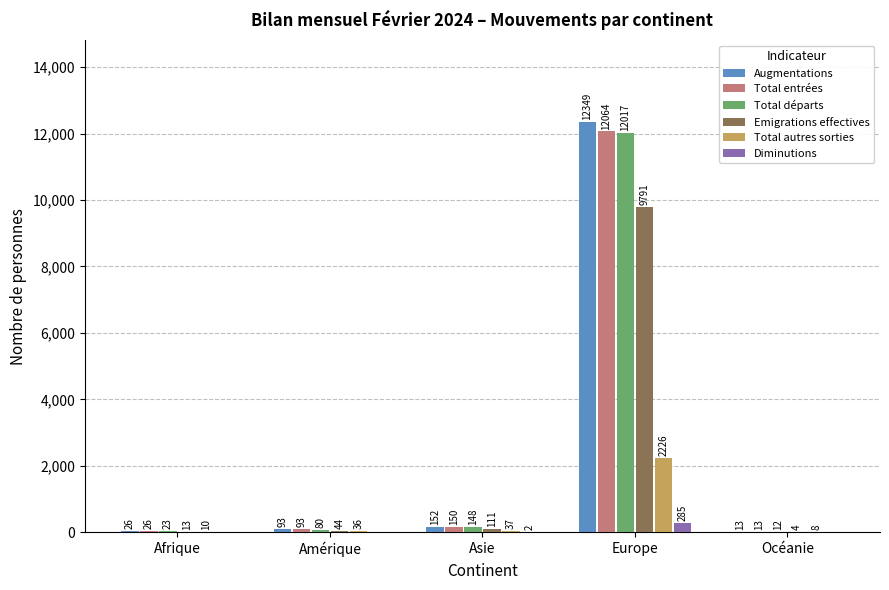

What is the maximum value for Augmentations?

12349